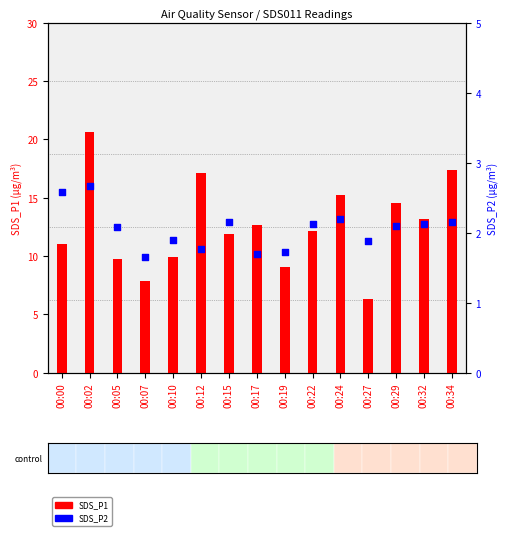

Which series has the largest total across all categories?

SDS_P1